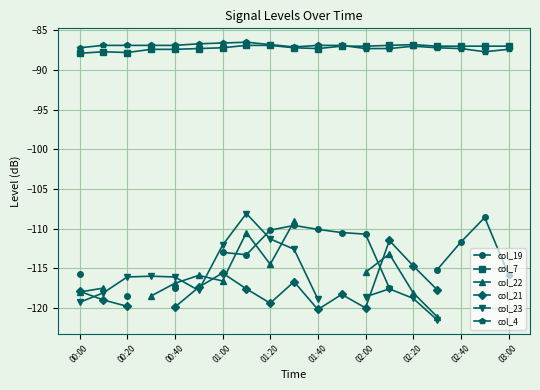

What is the highest value of the col_4 series?

-86.5